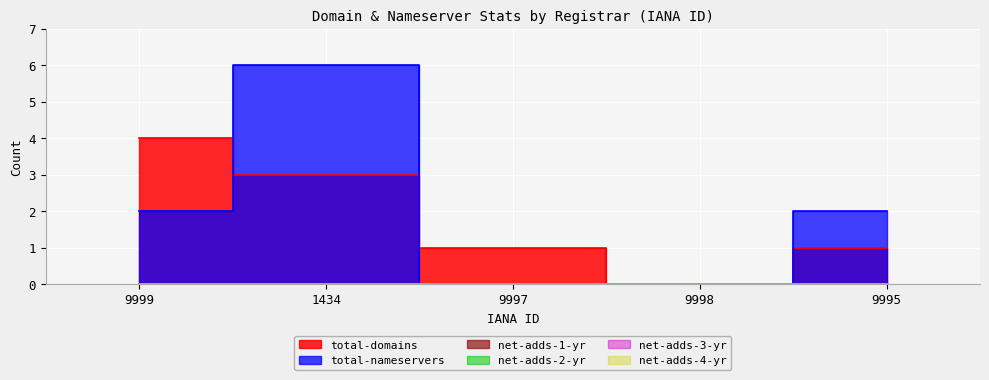

Rank the series by their maximum value, from highest to lowest.

total-nameservers, total-domains, net-adds-1-yr, net-adds-2-yr, net-adds-3-yr, net-adds-4-yr